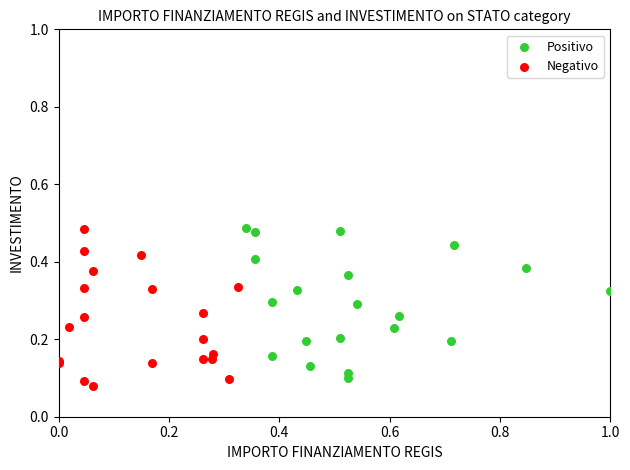

Which series reaches the minimum Y coordinate?

Negativo